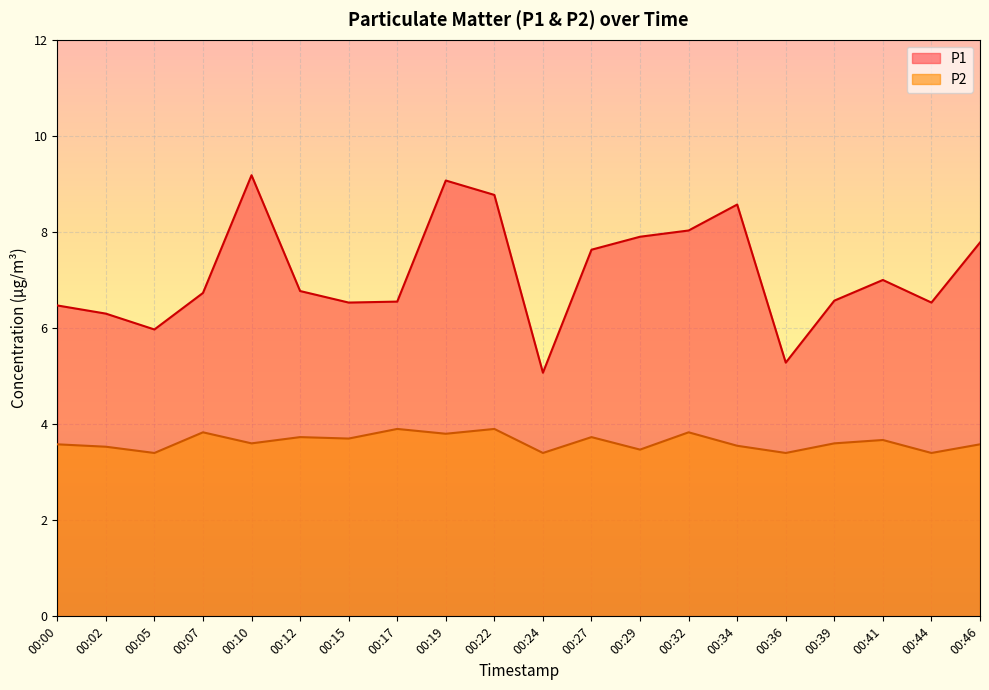

Rank the series by their maximum value, from lowest to highest.

P2, P1